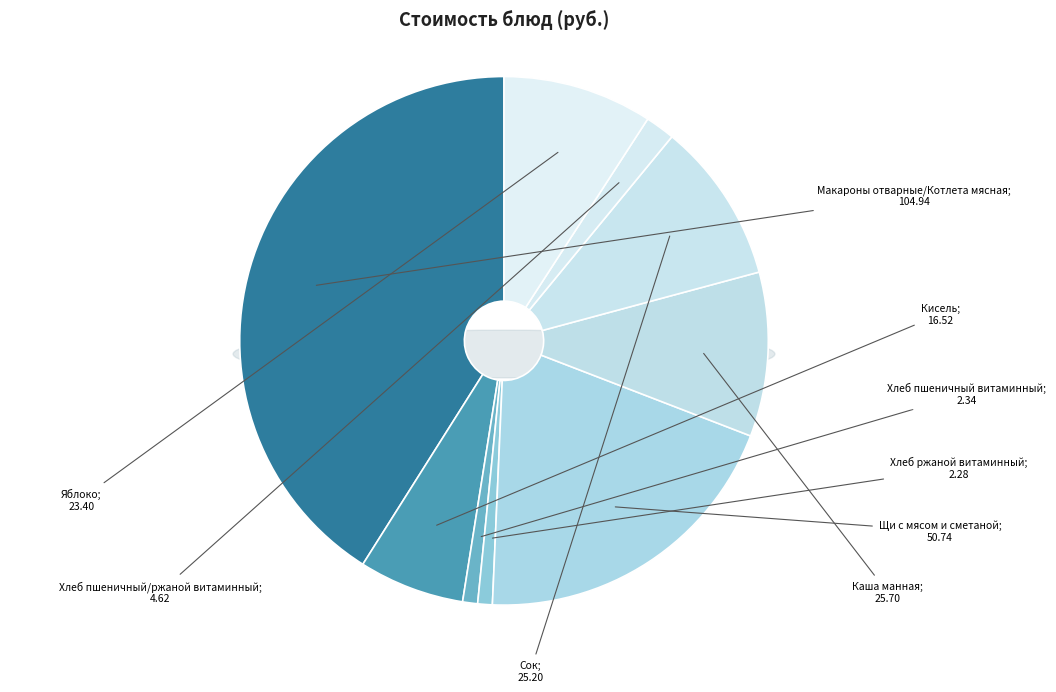

To the nearest percent, what portion does Хлеб пшеничный витаминный represent?

1%